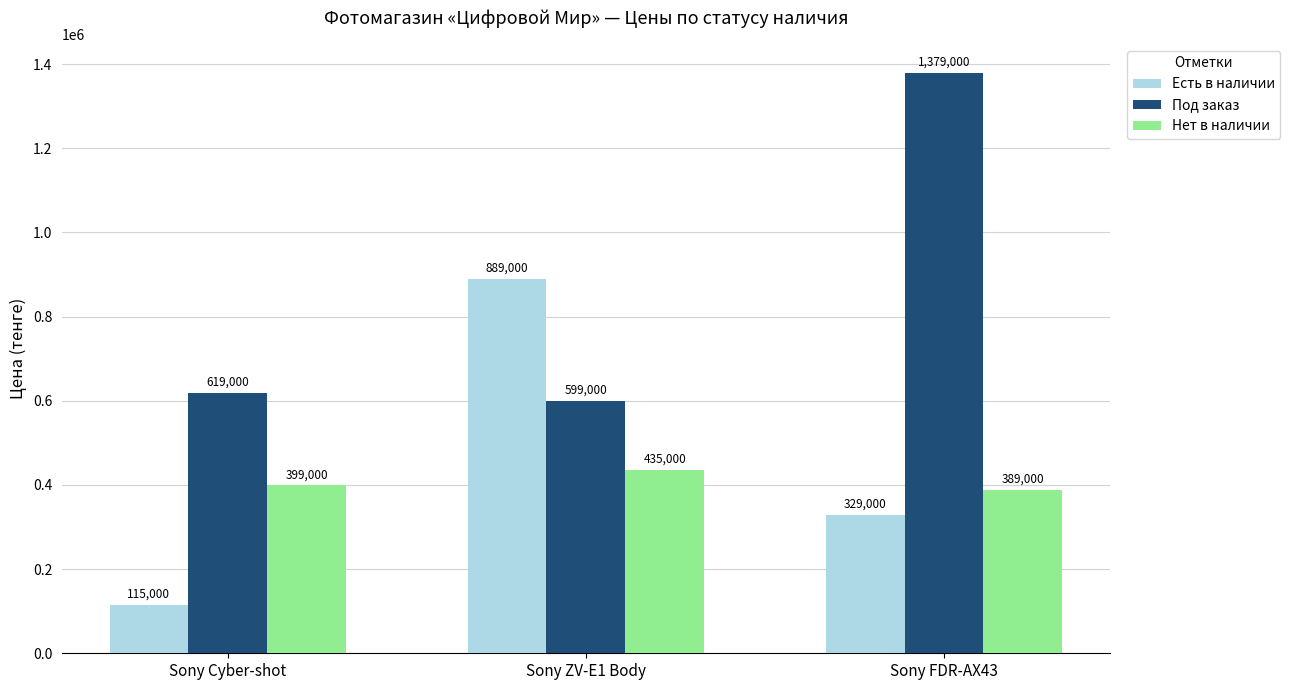

At Sony Cyber-shot, list the series in order from smallest to largest.

Есть в наличии, Нет в наличии, Под заказ